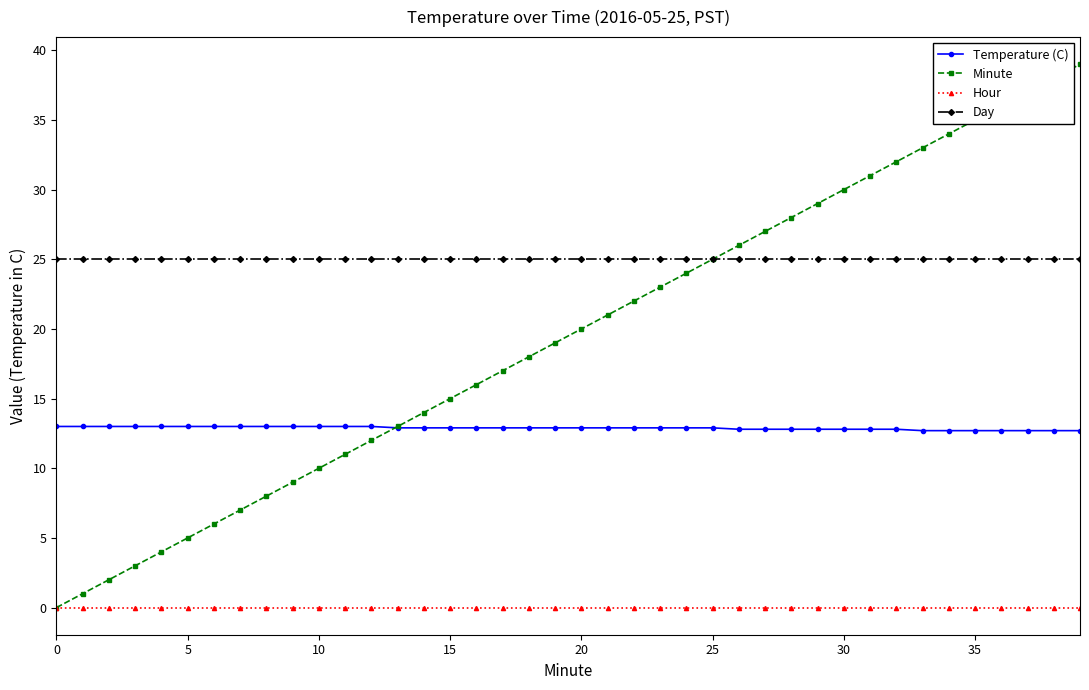

True or false: Temperature (C) and Day cross at least once.

False